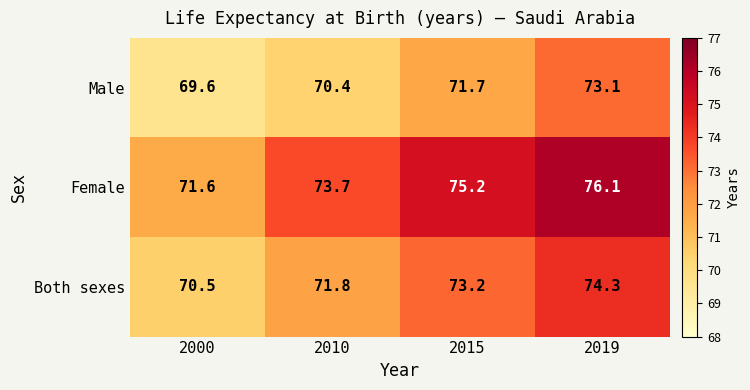

Count the number of data series in this chart.

3